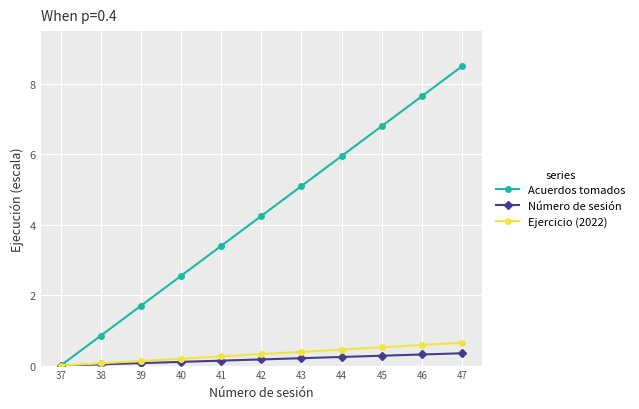

Is it true that Acuerdos tomados equals 8.0 at 44?

False